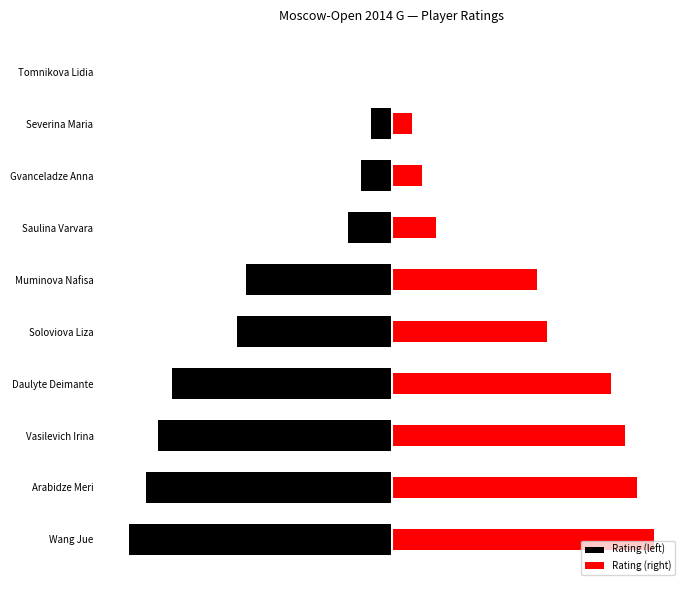

The value of Rating (right) at Severina Maria is 15. True or false?

True